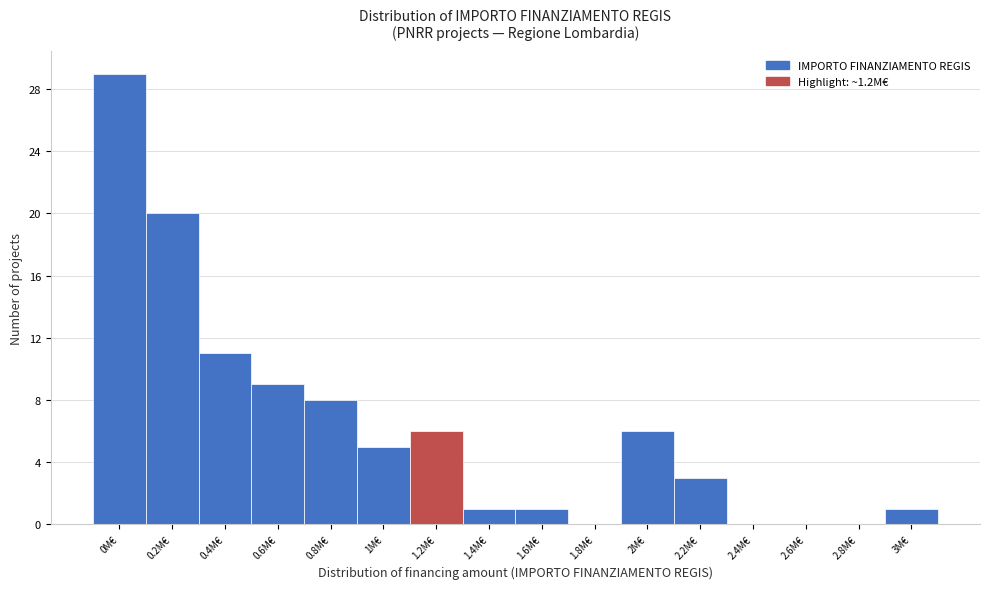

Reading left to right, extract all data points from this chart.

0M€=29	0.2M€=20	0.4M€=11	0.6M€=9	0.8M€=8	1M€=5	1.2M€=6	1.4M€=1	1.6M€=1	1.8M€=0	2M€=6	2.2M€=3	2.4M€=0	2.6M€=0	2.8M€=0	3M€=1